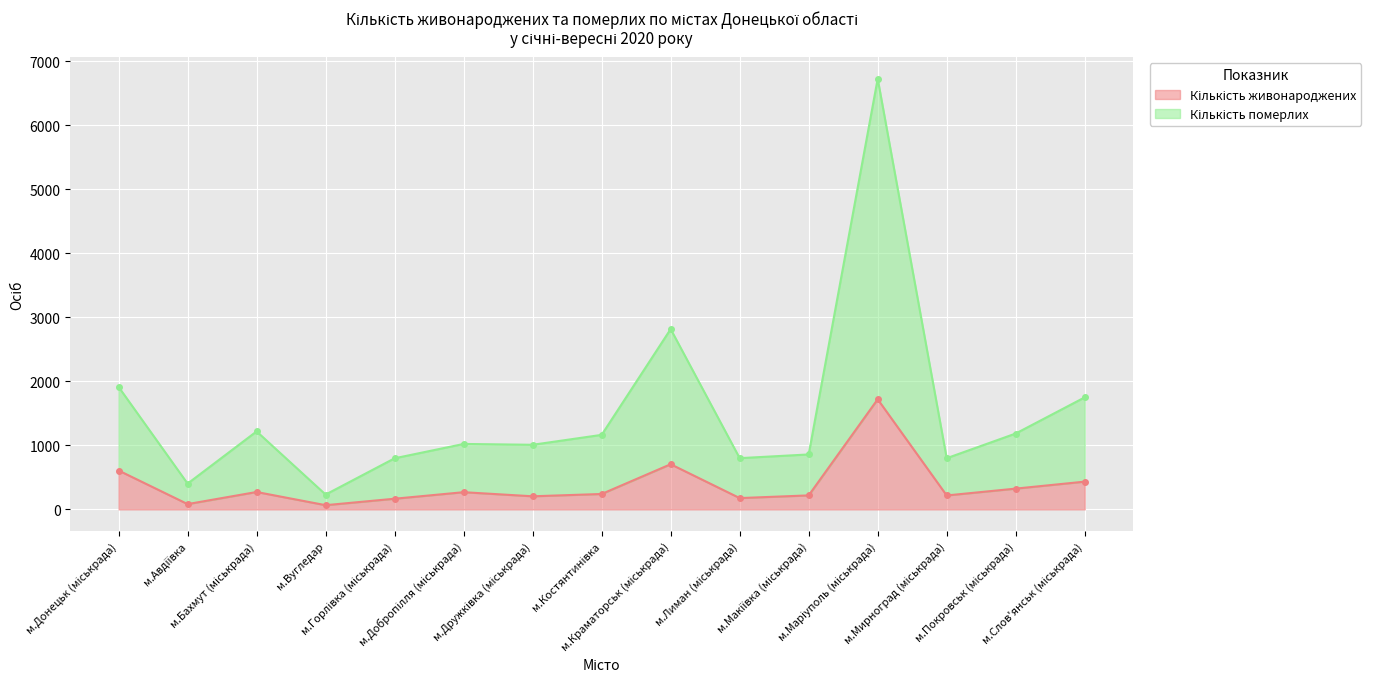

What is the sum of the Кількість померлих values at м.Дружківка (міськрада) and м.Костянтинівка?

2175